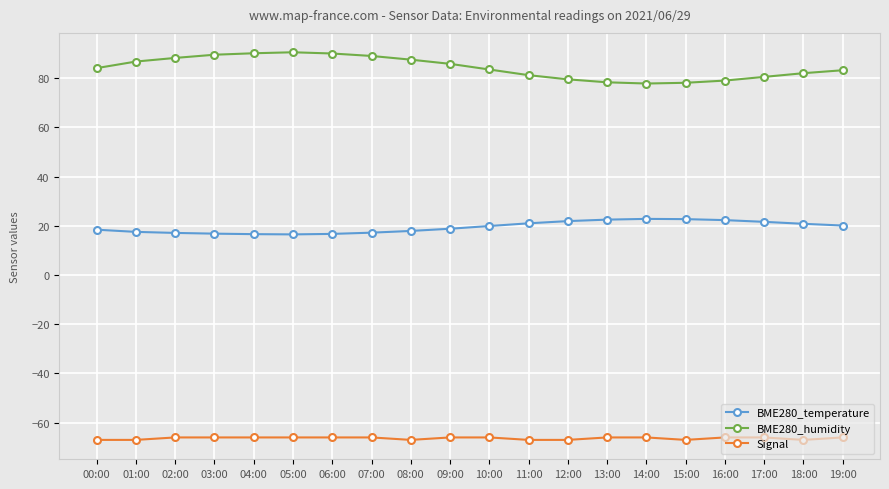

What is the sum of all BME280_temperature values?

389.1